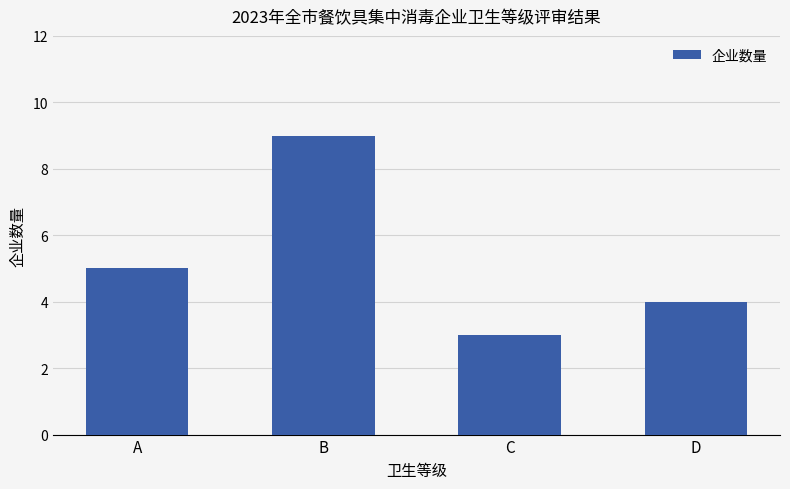

List the labels in order of value, largest first.

B, A, D, C